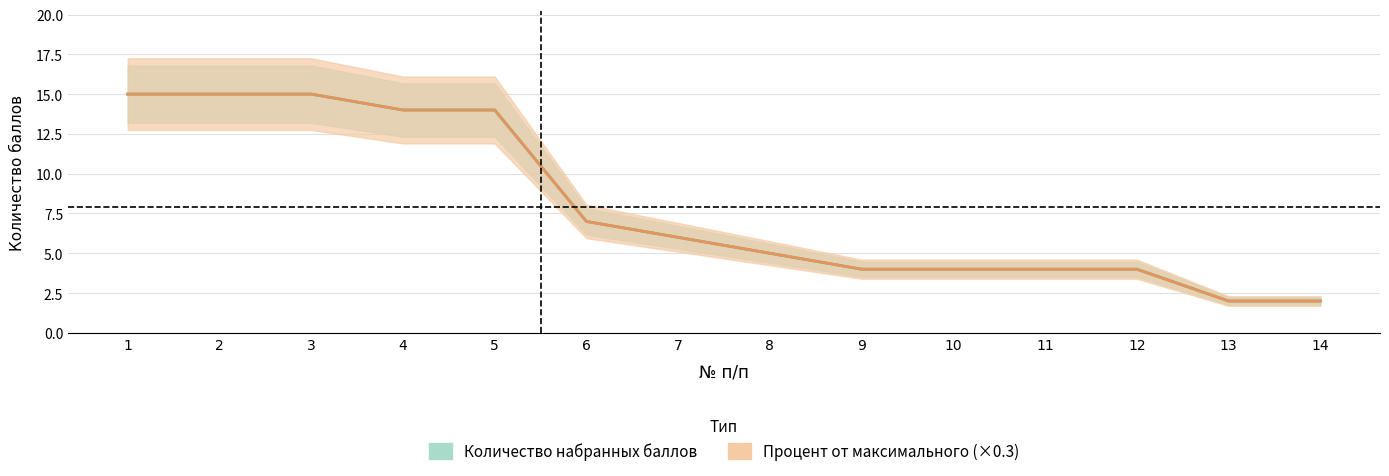

Which series has the widest spread of values?

Количество набранных баллов